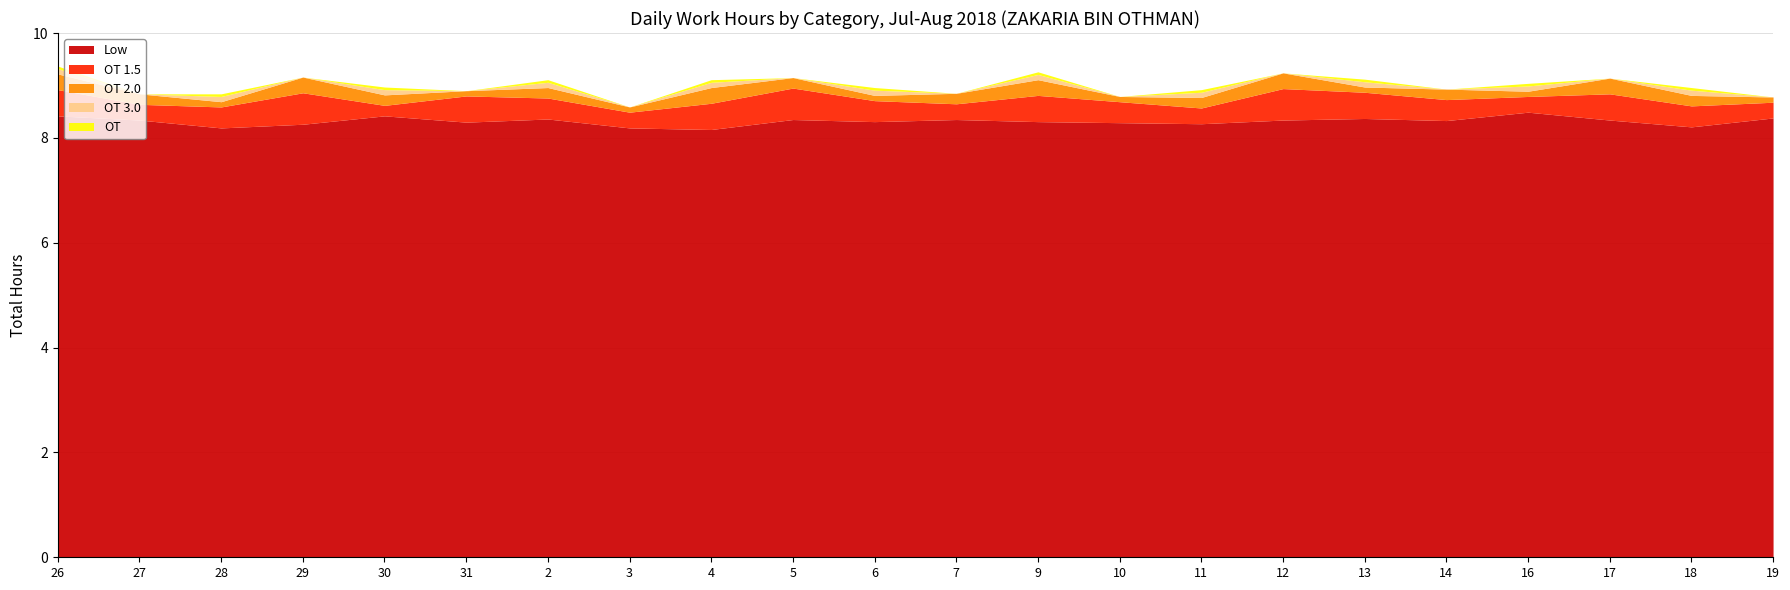

What is the difference between the highest and lowest values at 7?

8.3